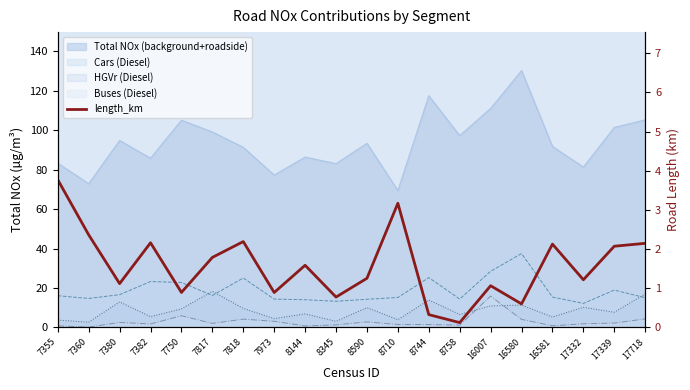

How many values are below 1?

6